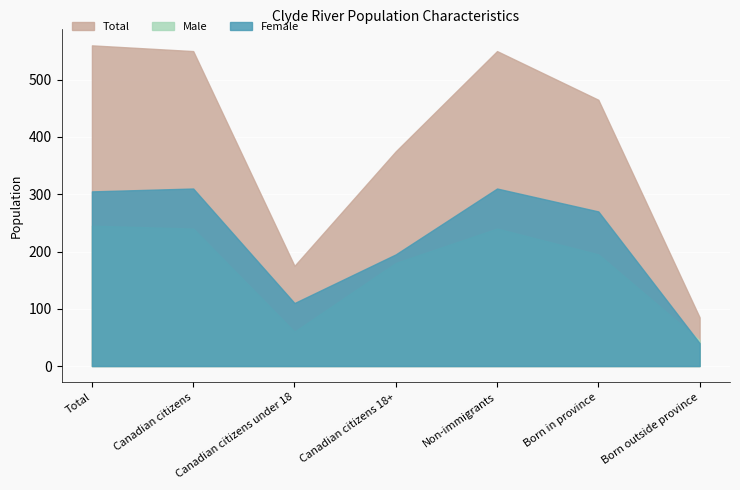

What is the maximum value for Male?

245